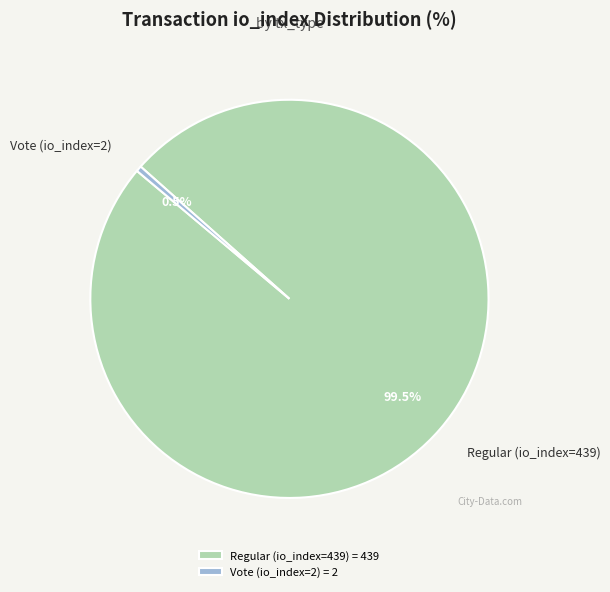

What is the ratio of the value at Regular (io_index=439) to the value at Vote (io_index=2)?

219.5